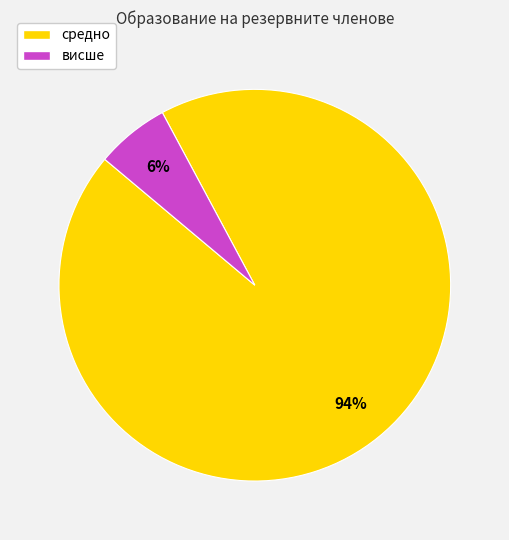

To the nearest percent, what is the average slice percentage?

50%